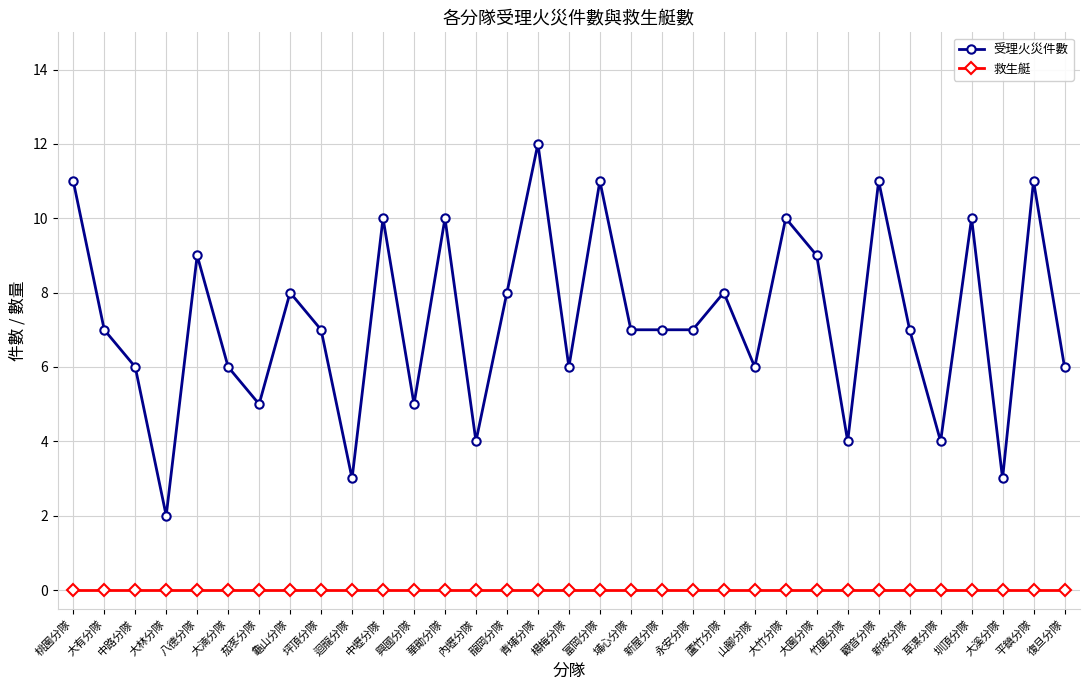

True or false: 救生艇 and 受理火災件數 cross at least once.

False